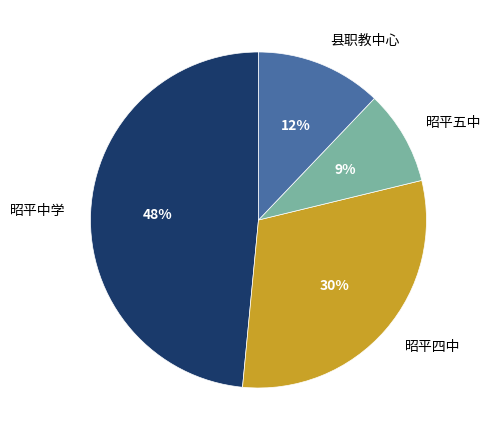

To the nearest percent, what percentage of the pie is 昭平五中?

9%